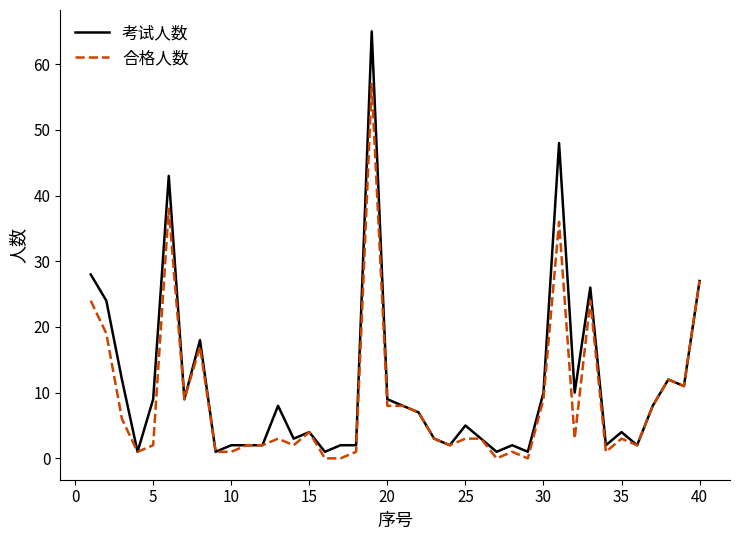

Which series has the widest spread of values?

考试人数